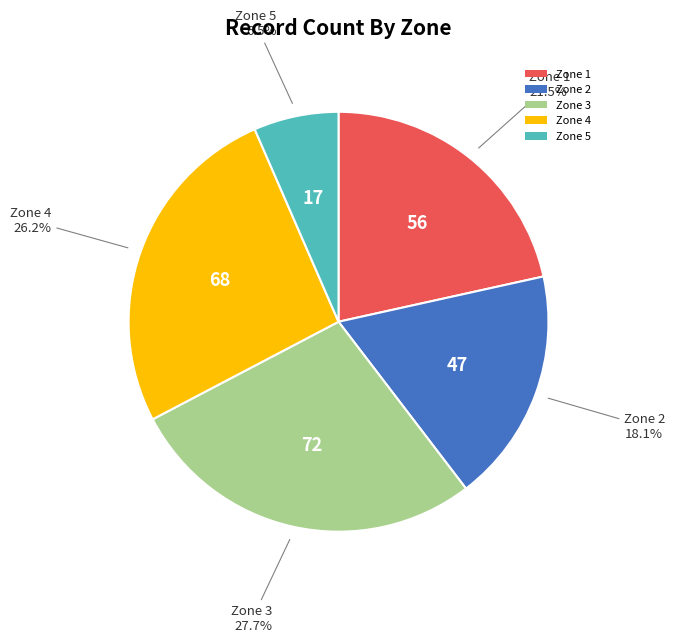

Is there a majority slice in this chart?

No